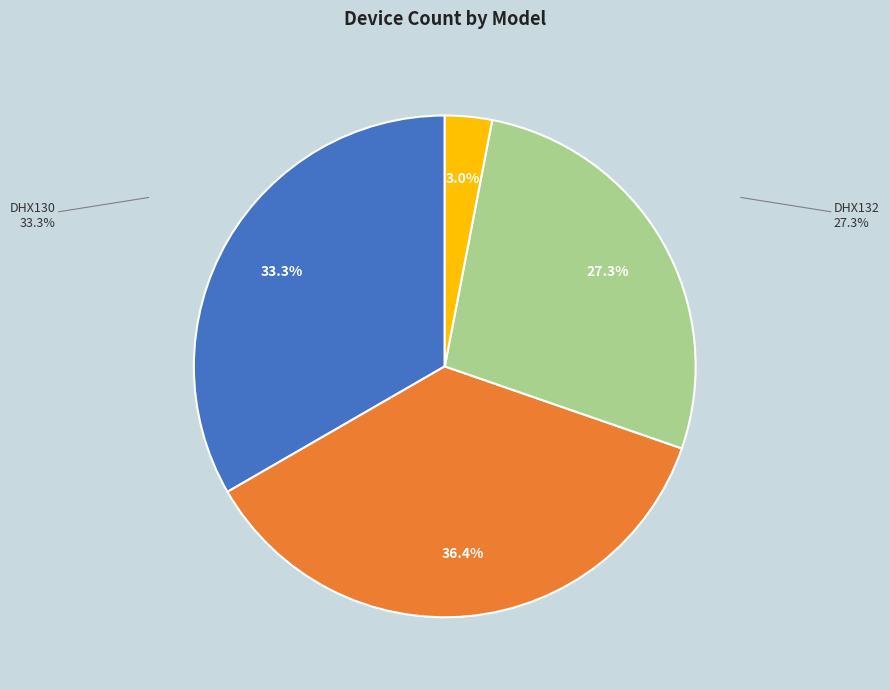

Between DHX132 and DHX1133, which is larger?

DHX132